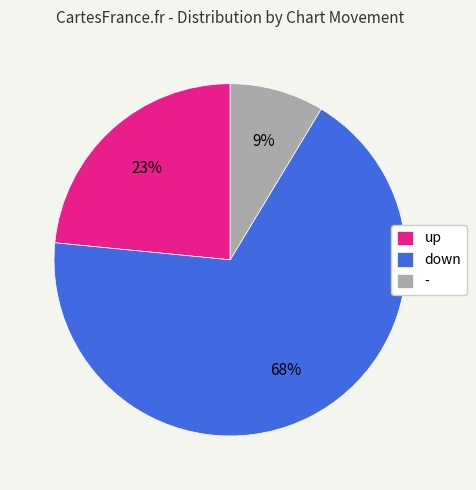

Is it true that up is 9% of the pie?

False